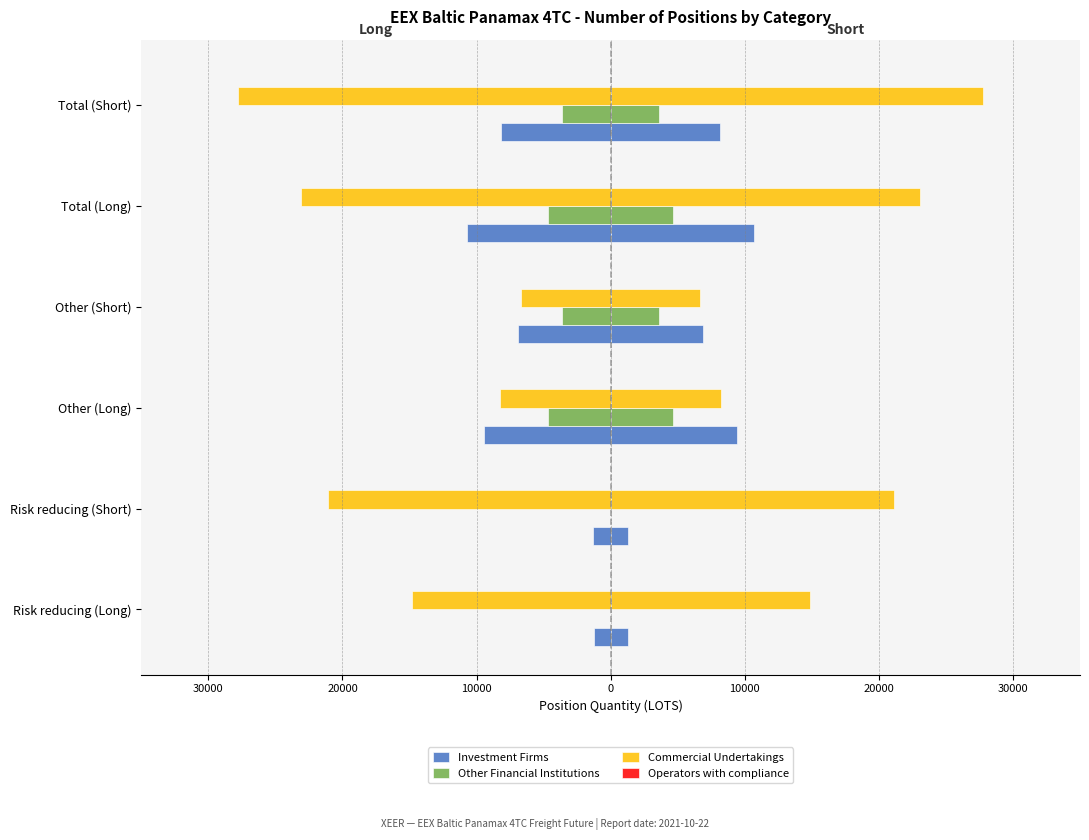

Which series changed the most between 30000 and 10000?

Investment Firms